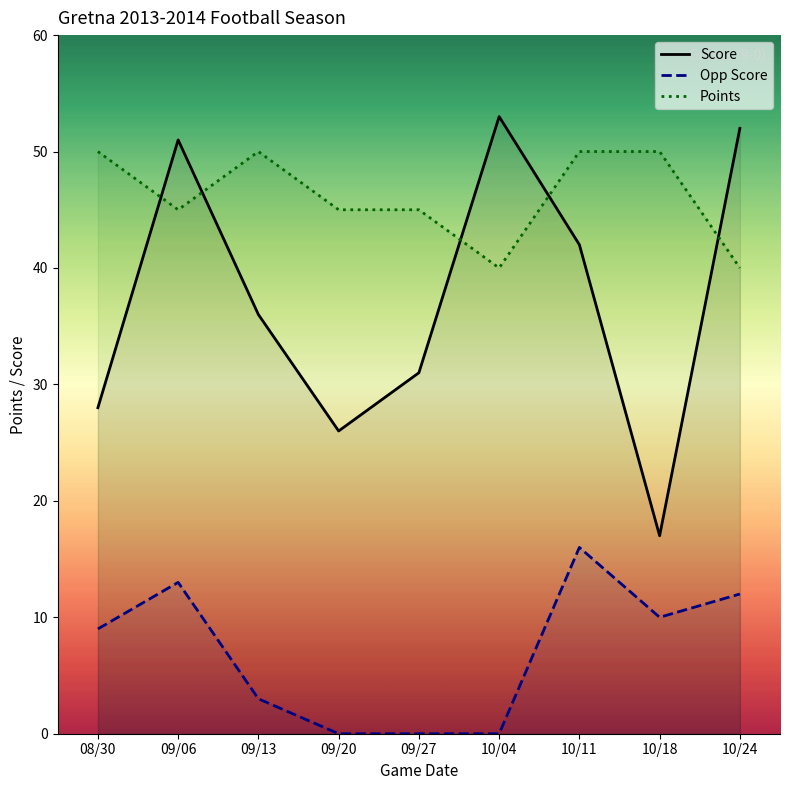

The Opp Score series shows -10 at 09/20. True or false?

False